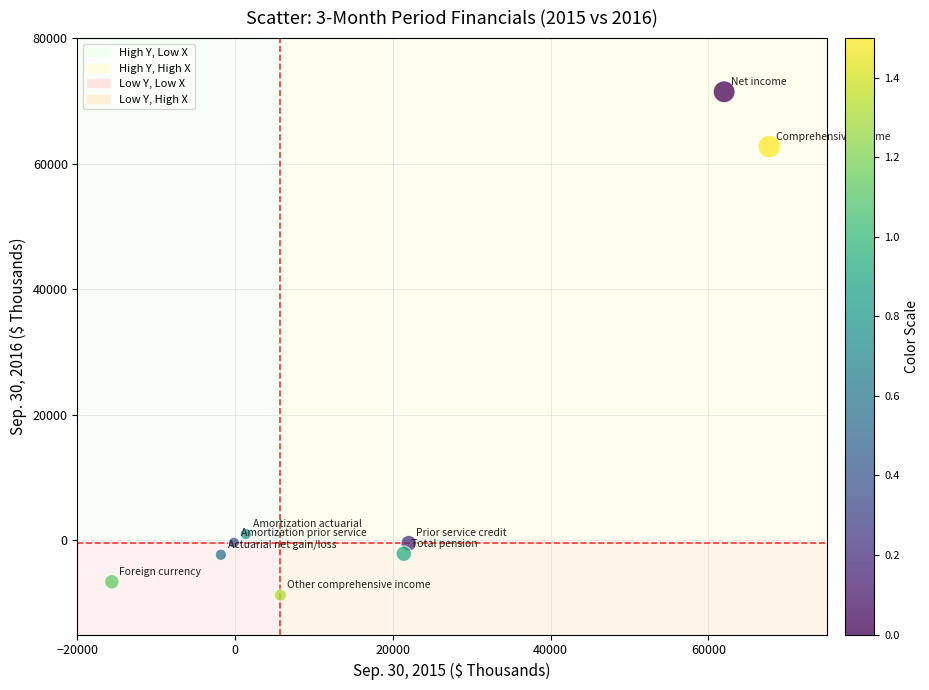

What is the average X value?

18066